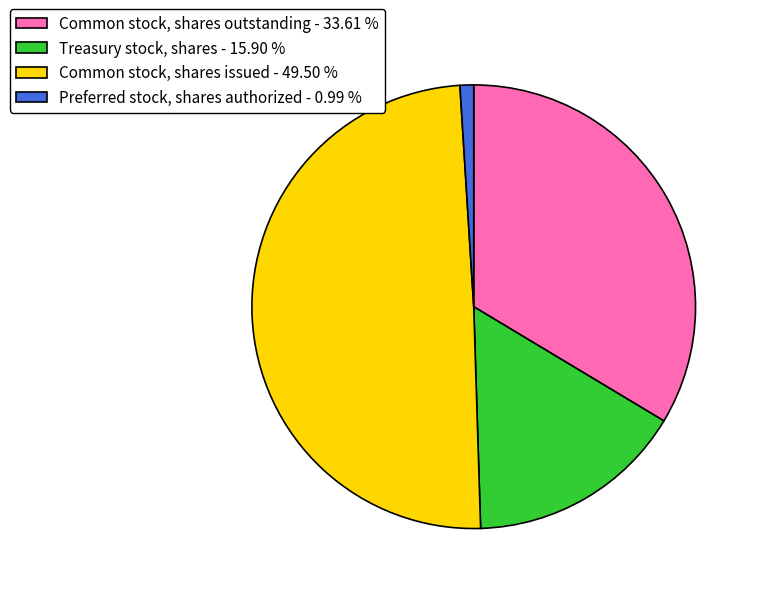

Does any single category account for the majority?

No